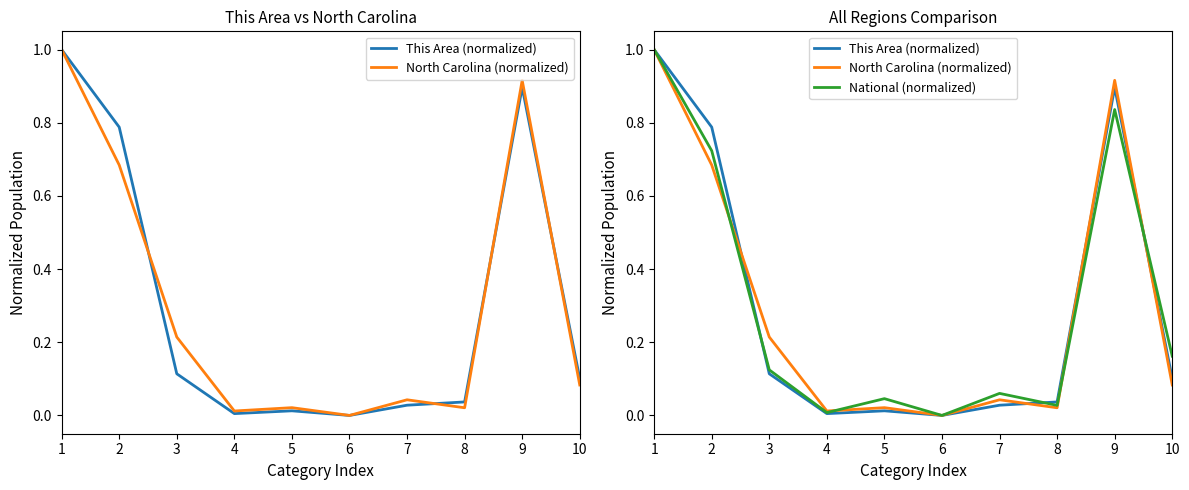

Reading left to right, extract all data points from this chart.

This Area (normalized): 1=1.0	2=0.8	3=0.1	4=0.0	5=0.0	6=0.0	7=0.0	8=0.0	9=0.9	10=0.1
North Carolina (normalized): 1=1.0	2=0.7	3=0.2	4=0.0	5=0.0	6=0.0	7=0.0	8=0.0	9=0.9	10=0.1
National (normalized): 1=1.0	2=0.7	3=0.1	4=0.0	5=0.0	6=0.0	7=0.1	8=0.0	9=0.8	10=0.2